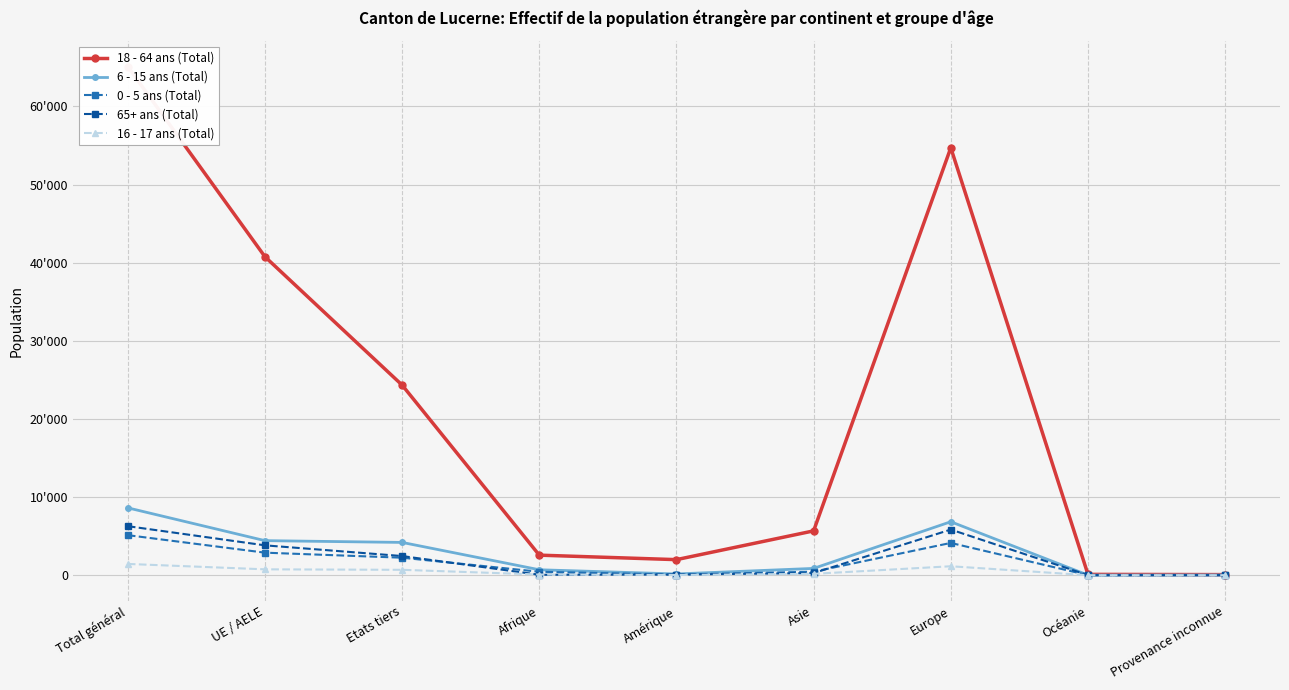

What is the highest value of the 6 - 15 ans (Total) series?

8623